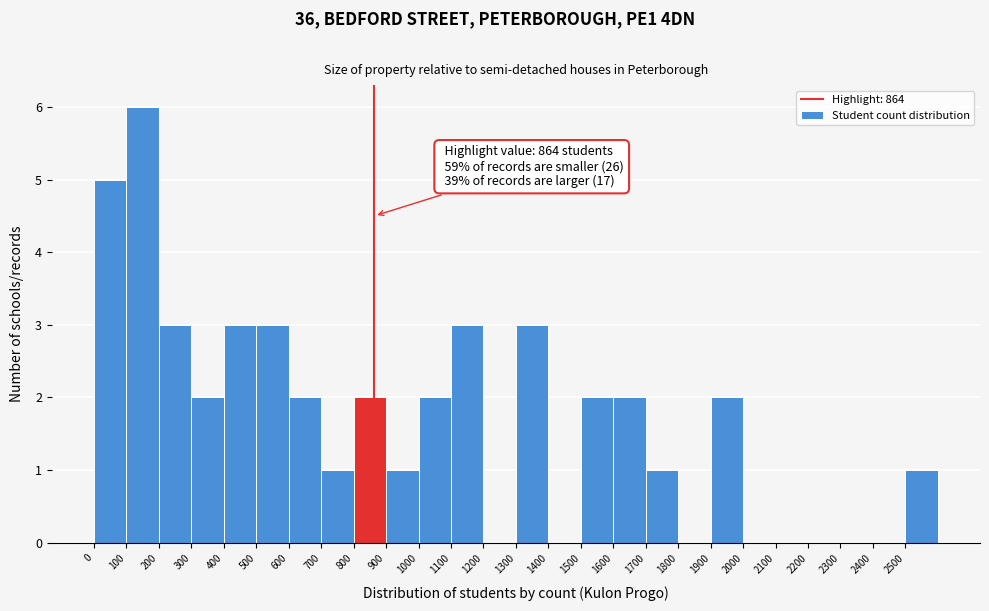

Over which range of the x-axis is the bar tallest?

100 to 200